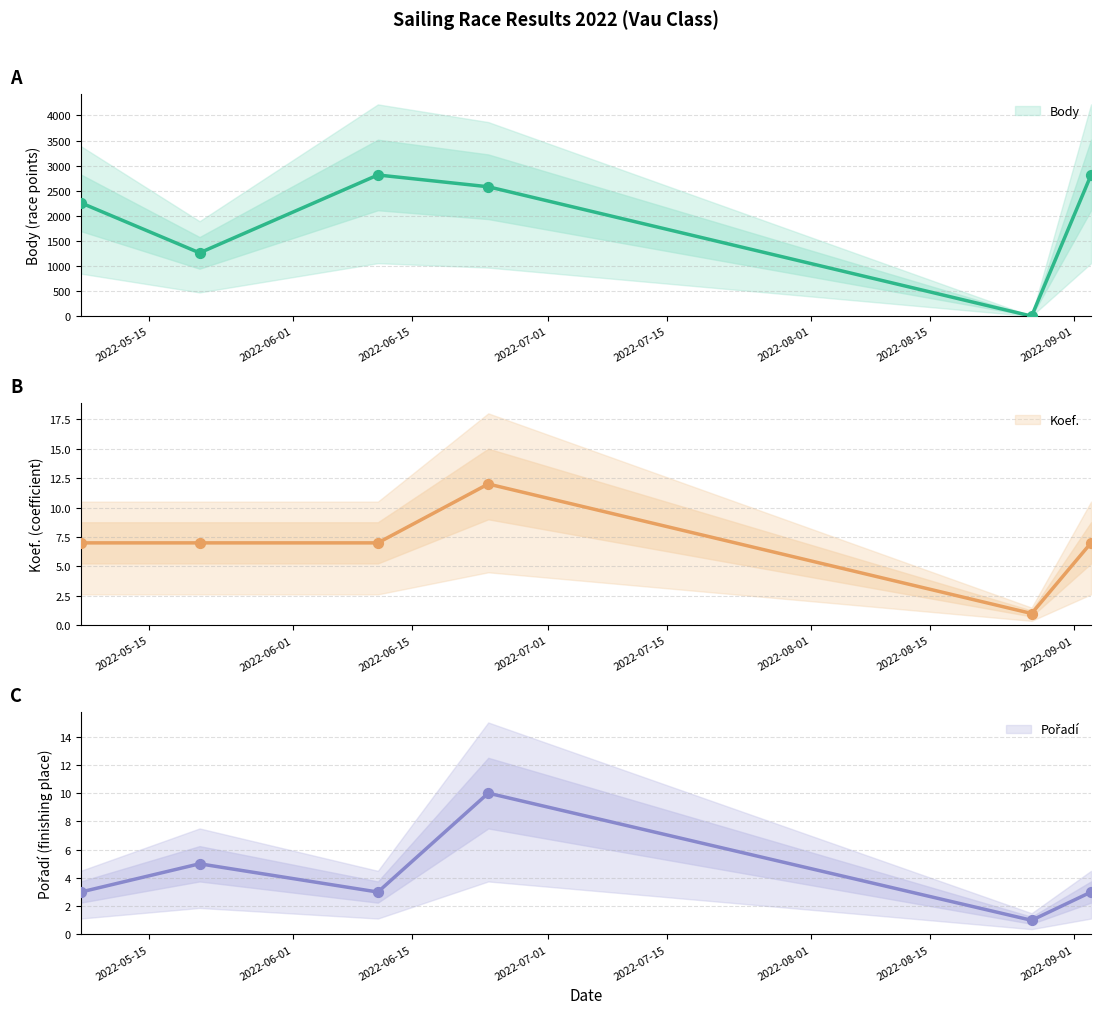

Which series has the largest total across all categories?

Body